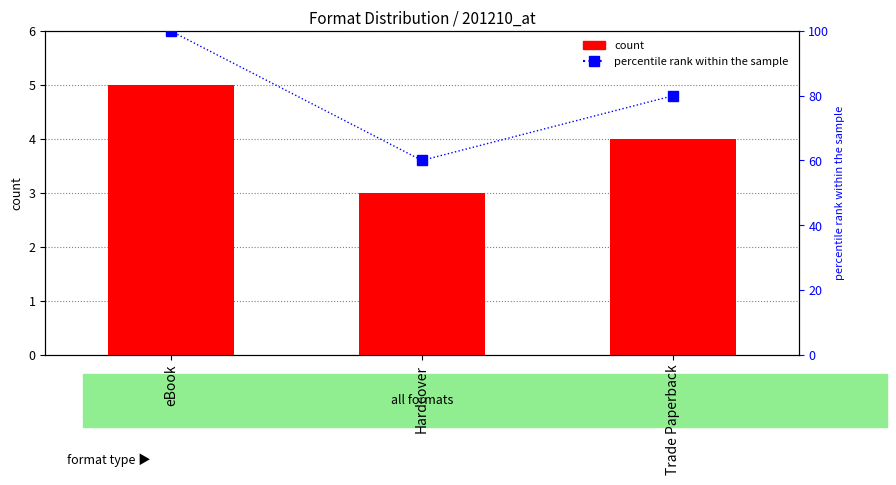

True or false: percentile rank within the sample has a value of 158 at eBook.

False